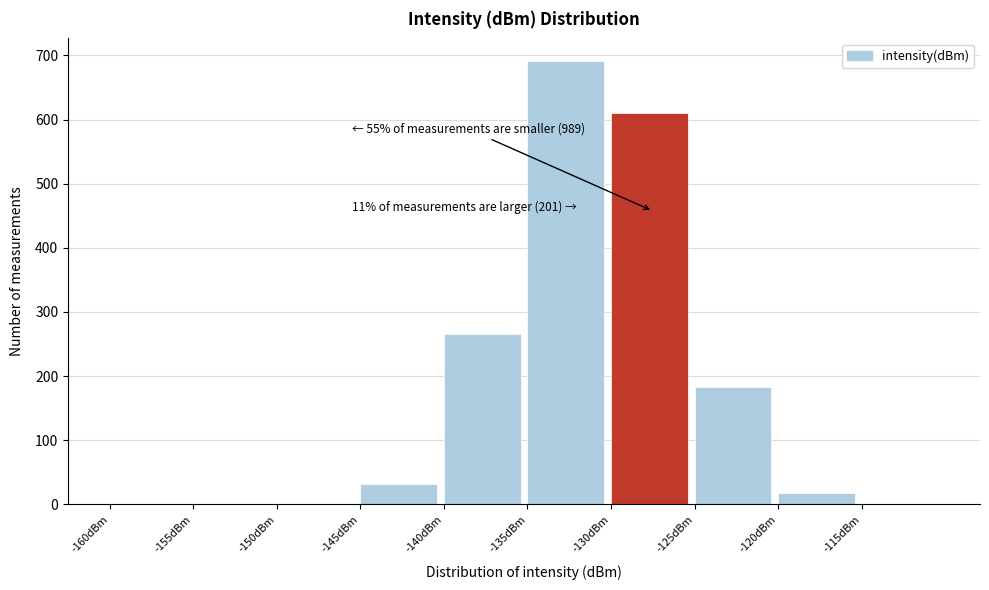

Over which range of the x-axis is the bar tallest?

-135 to -130